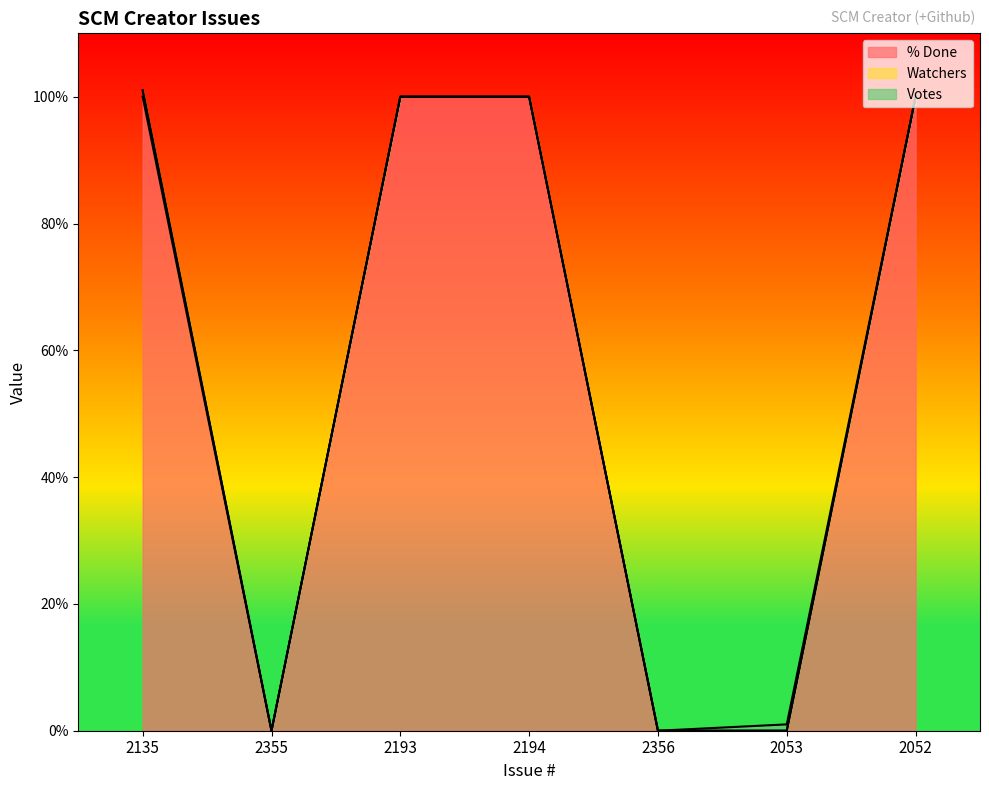

What is the difference between the maximum and minimum values in the Votes series?

1